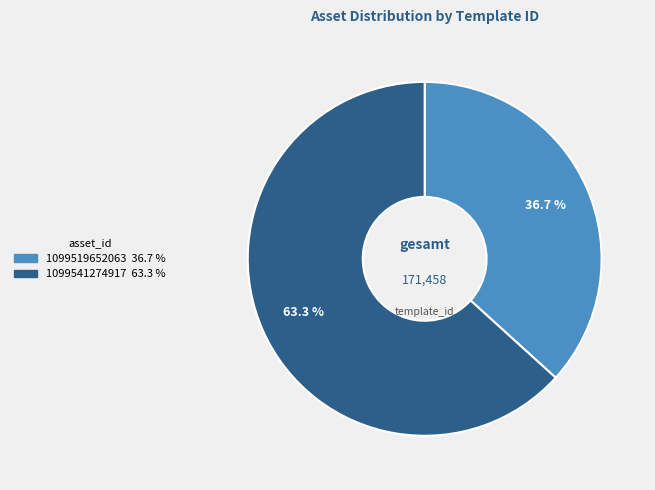

What is the largest slice in the pie chart?

1099541274917